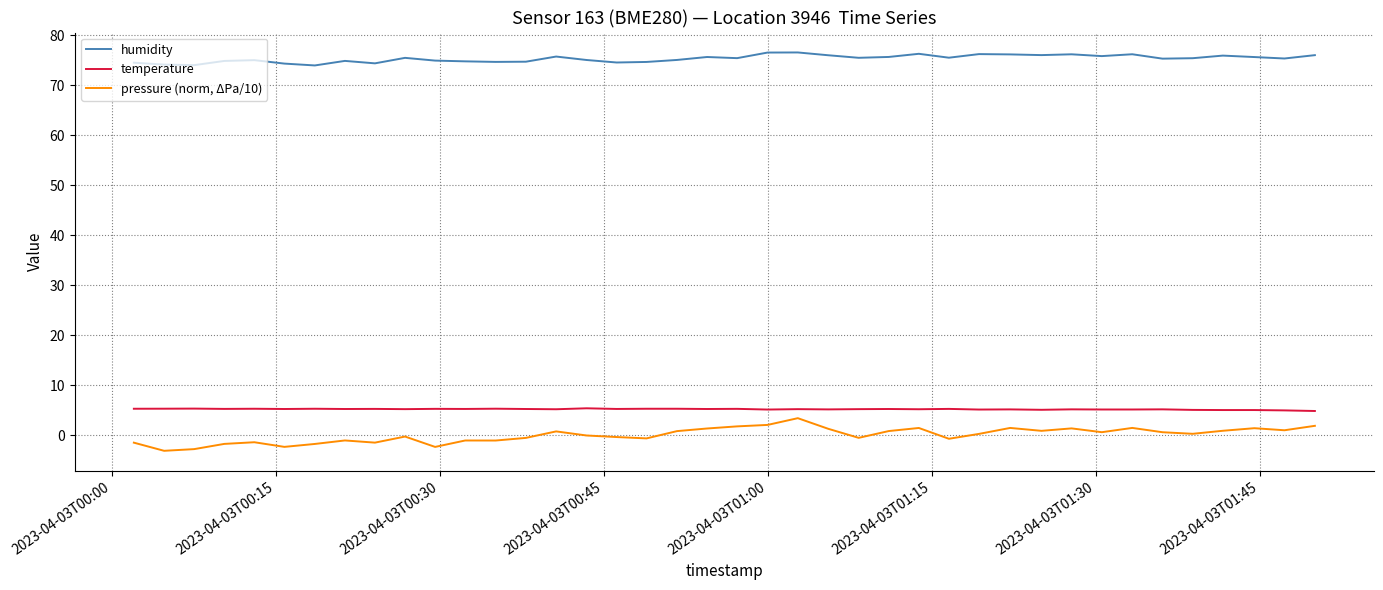

Which series has the largest total across all categories?

humidity